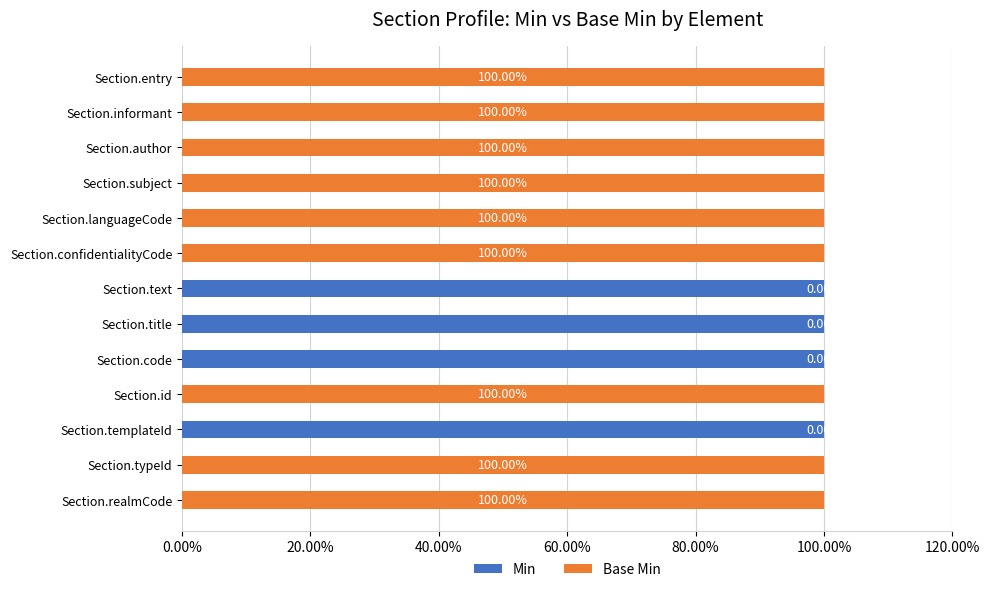

Which series has the largest range (max minus min)?

Min